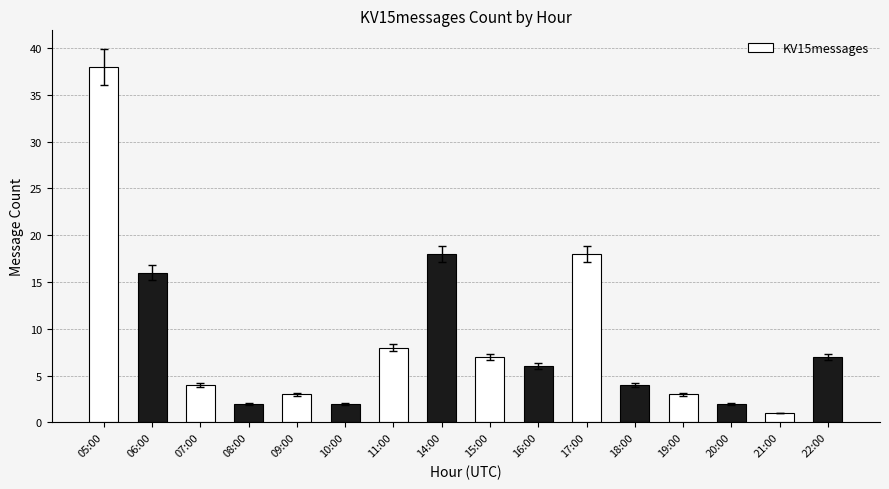

What is the change in value from 05:00 to 16:00?

-32